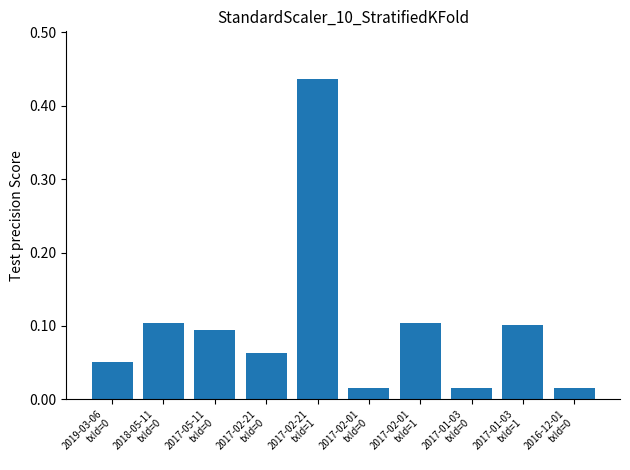

The value at 2017-02-21
txId=1 is 0.2. True or false?

False